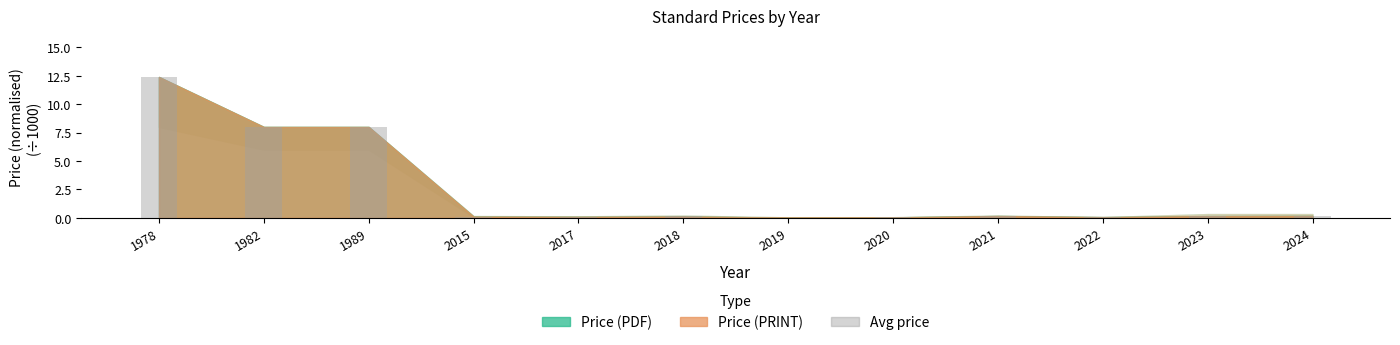

The value at 1989 is 12.7. True or false?

False